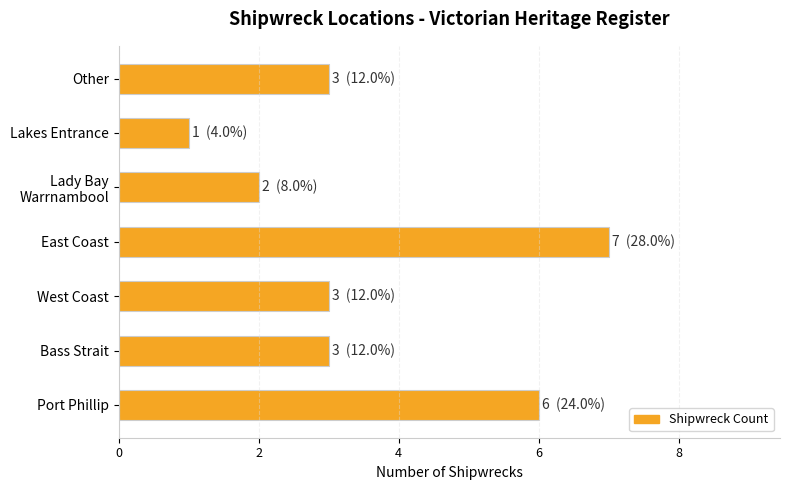

The value at Other is 3. True or false?

True